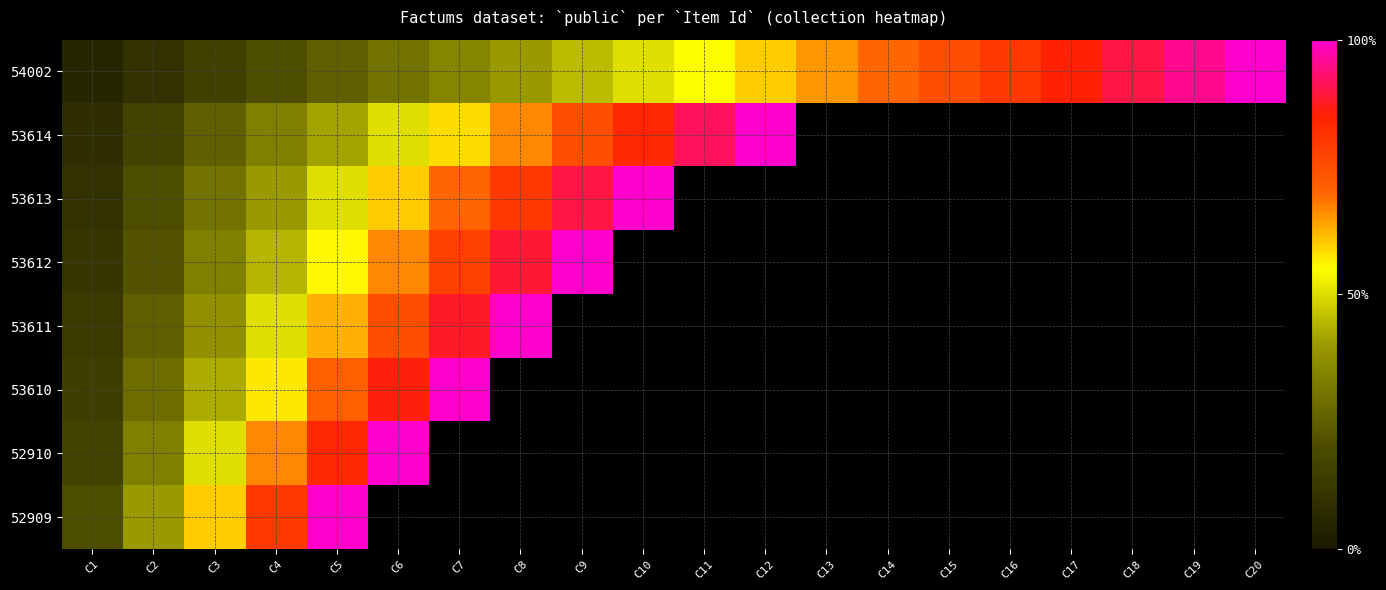

What is the maximum value shown in the chart?

1.0